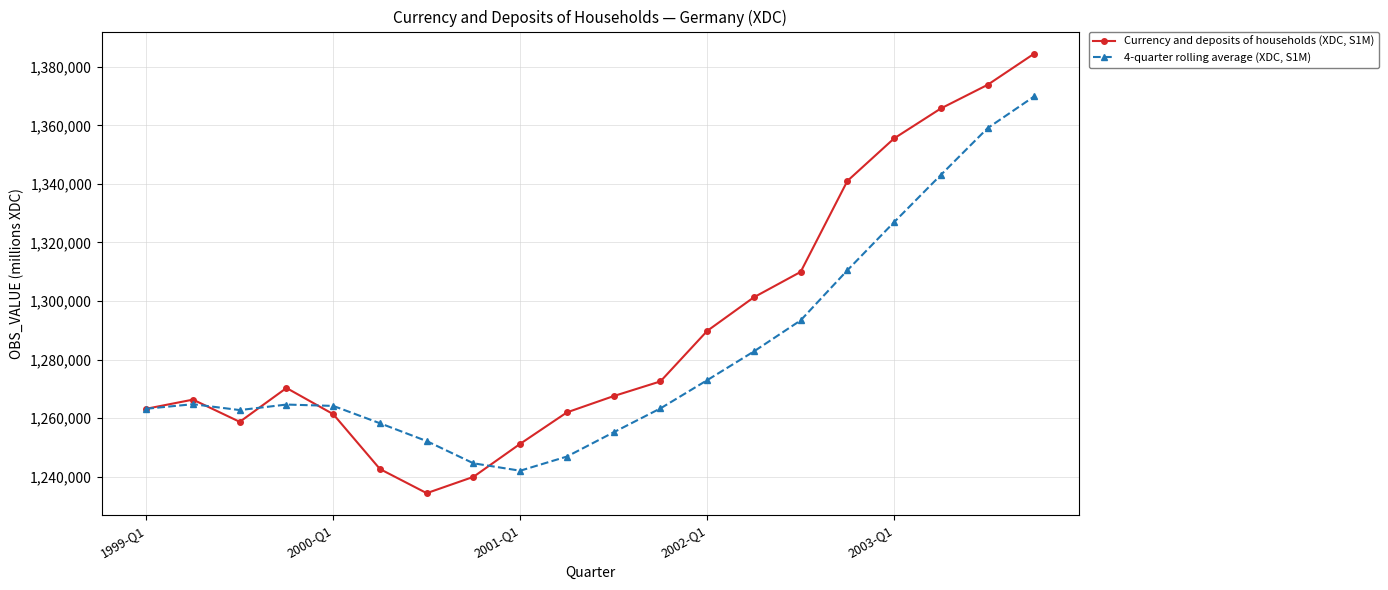

What is the highest value of the 4-quarter rolling average (XDC, S1M) series?

1369901.8